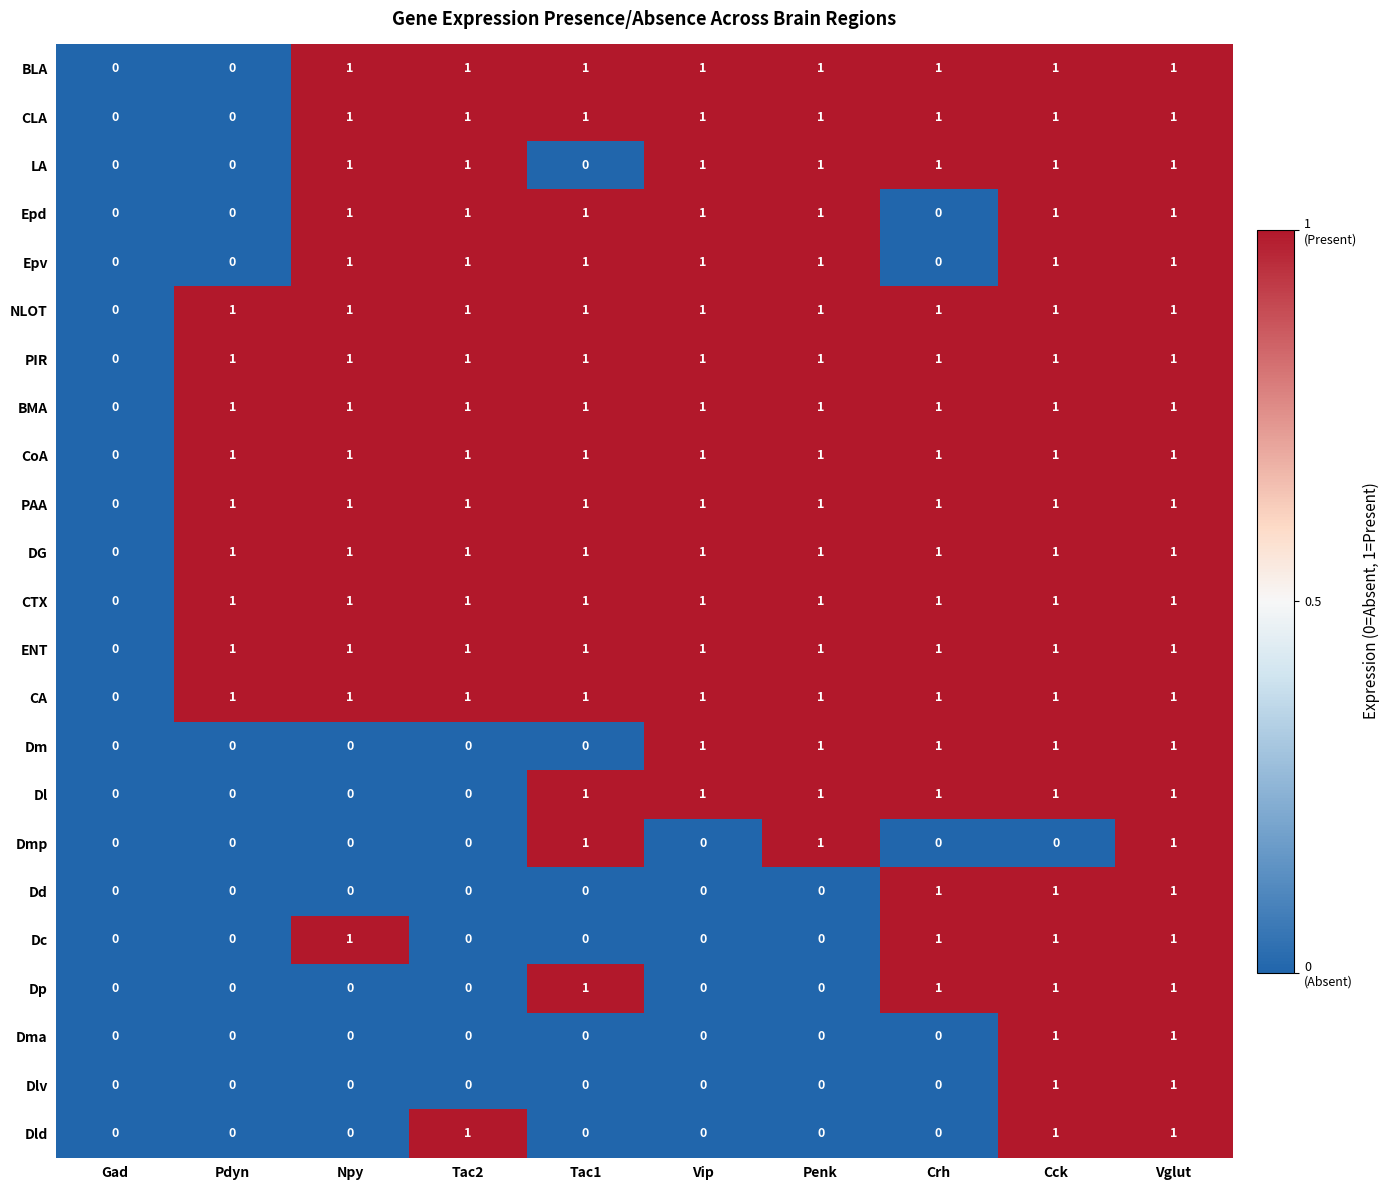

Which category has the lowest value in the CA series?

Gad